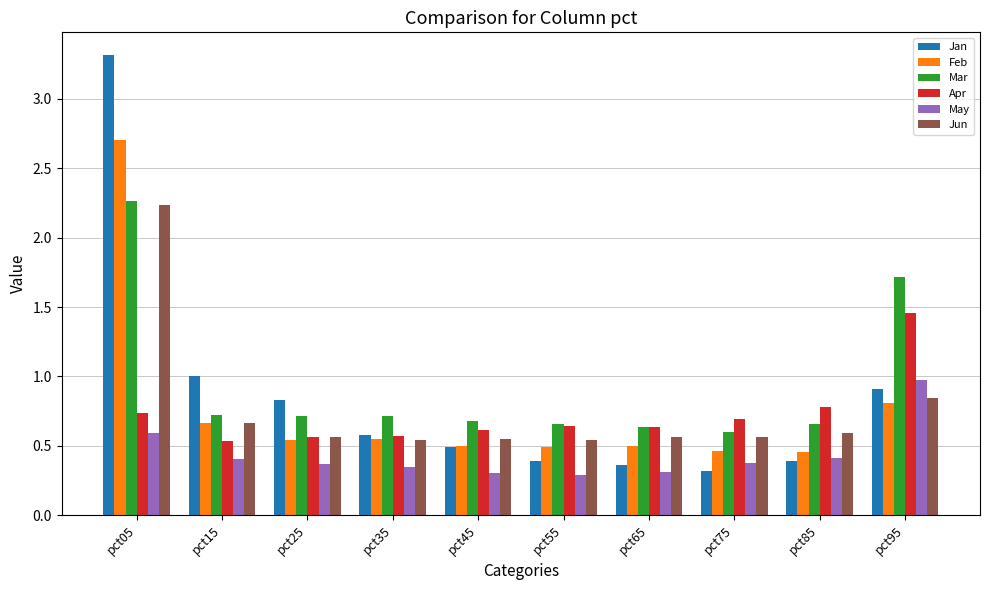

The Mar series shows 0.4 at pct25. True or false?

False